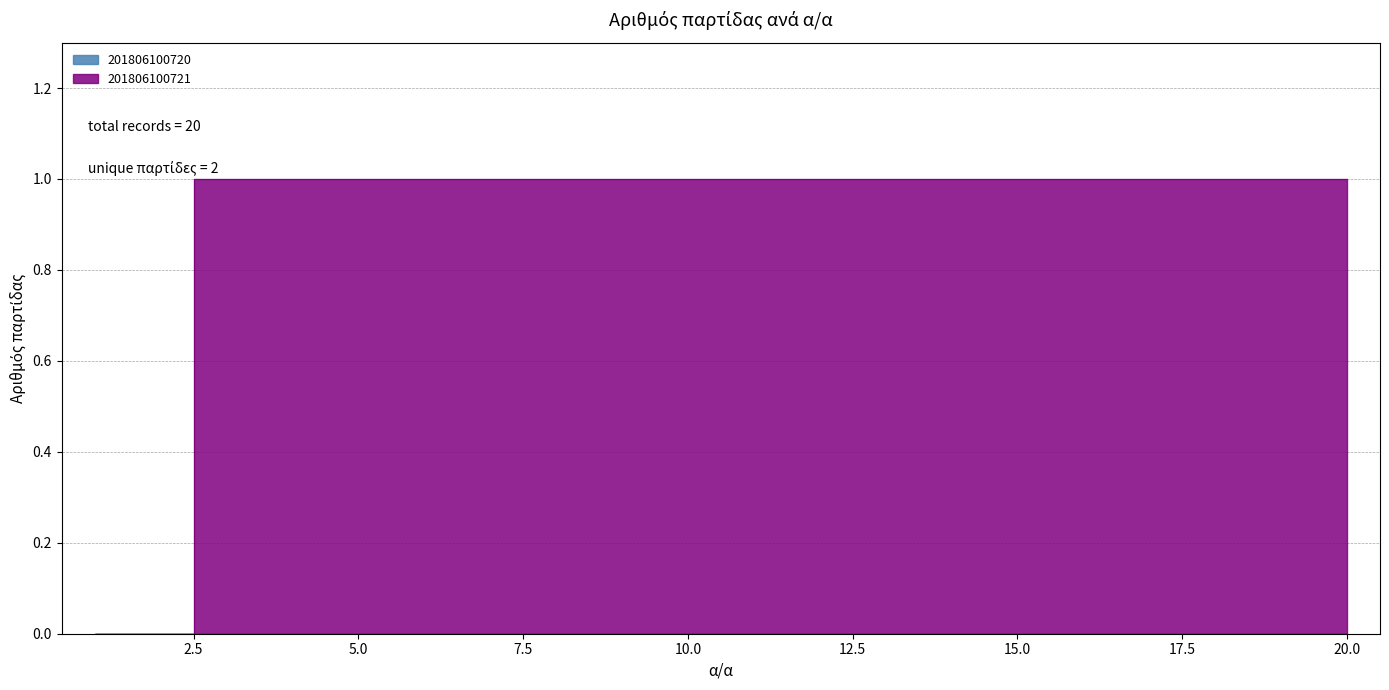

Reading right to left, transcribe all the data shown in this chart.

20=1	19=1	18=1	17=1	16=1	15=1	14=1	13=1	12=1	11=1	10=1	9=1	8=1	7=1	6=1	5=1	4=1	3=1	2=0	1=0